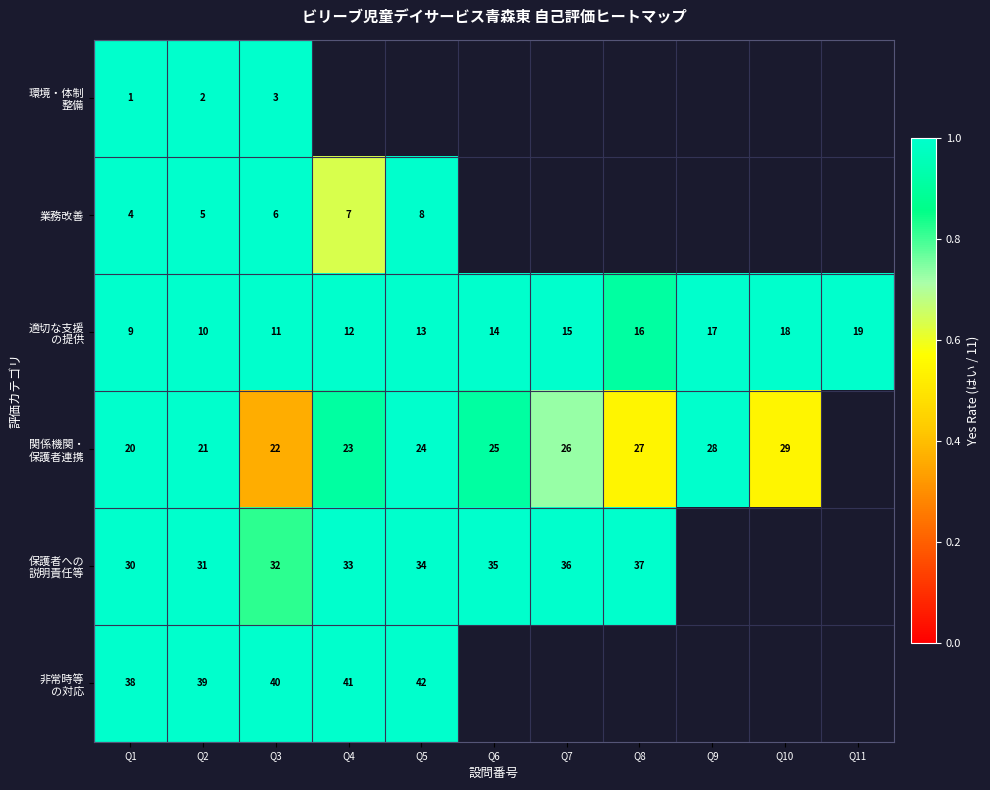

What is the total value across all series at Q3?

114